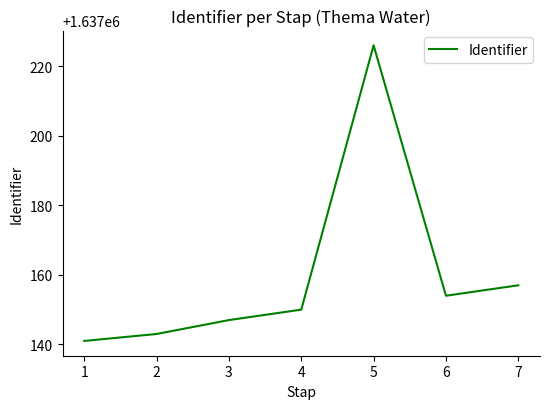

True or false: there are more than 0 points higher than both neighbors.

True